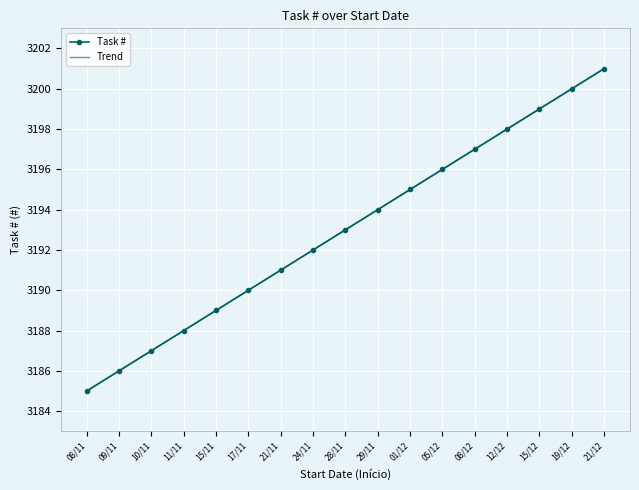

Reading left to right, extract all data points from this chart.

Task #: 3185.0	3186.0	3187.0	3188.0	3189.0	3190.0	3191.0	3192.0	3193.0	3194.0	3195.0	3196.0	3197.0	3198.0	3199.0	3200.0	3201.0
Trend: 3185.0	3186.0	3187.0	3188.0	3189.0	3190.0	3191.0	3192.0	3193.0	3194.0	3195.0	3196.0	3197.0	3198.0	3199.0	3200.0	3201.0